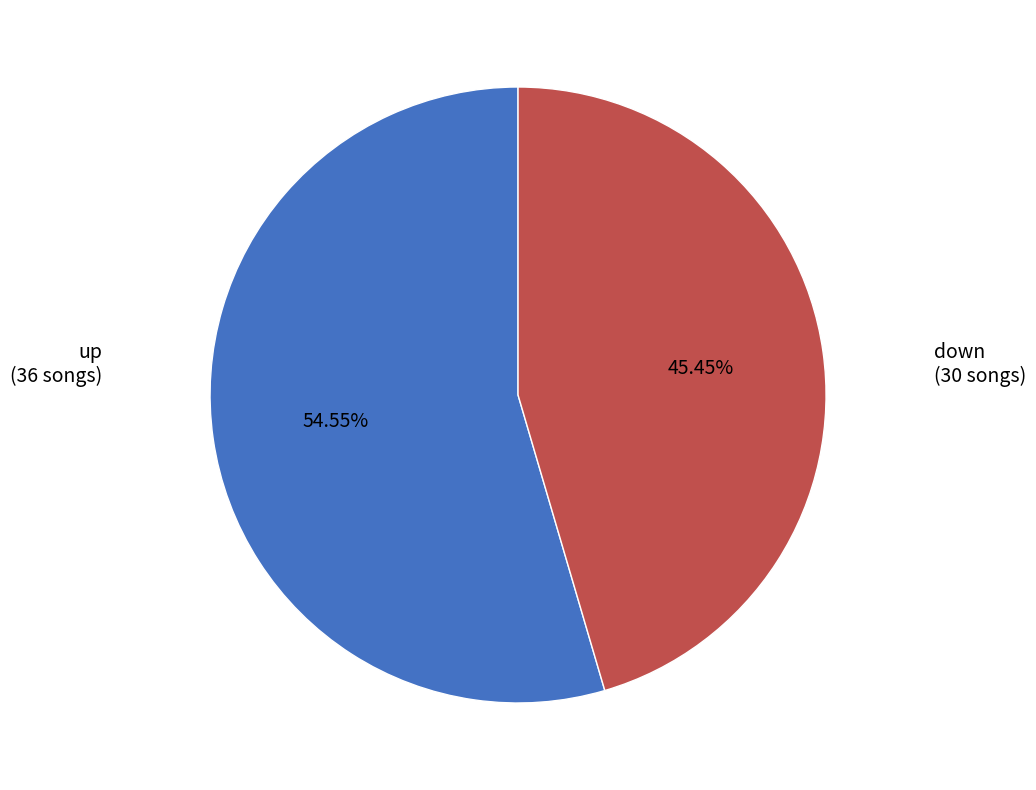

Does any single category account for the majority?

Yes